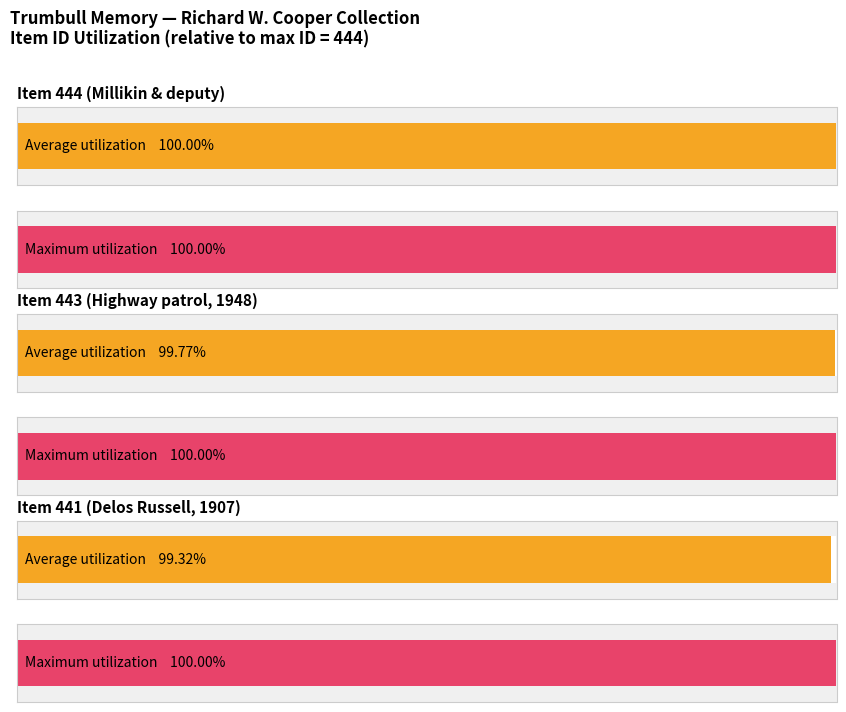

Where does the data first go above 443?

Ralph R. Millikin deputy